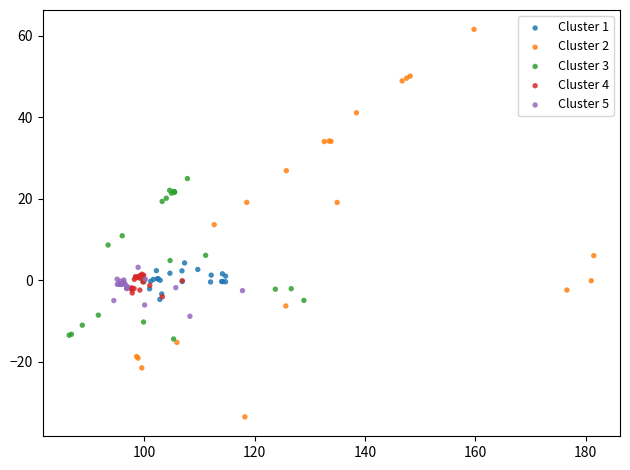

Which series contains the highest Y value?

Cluster 2